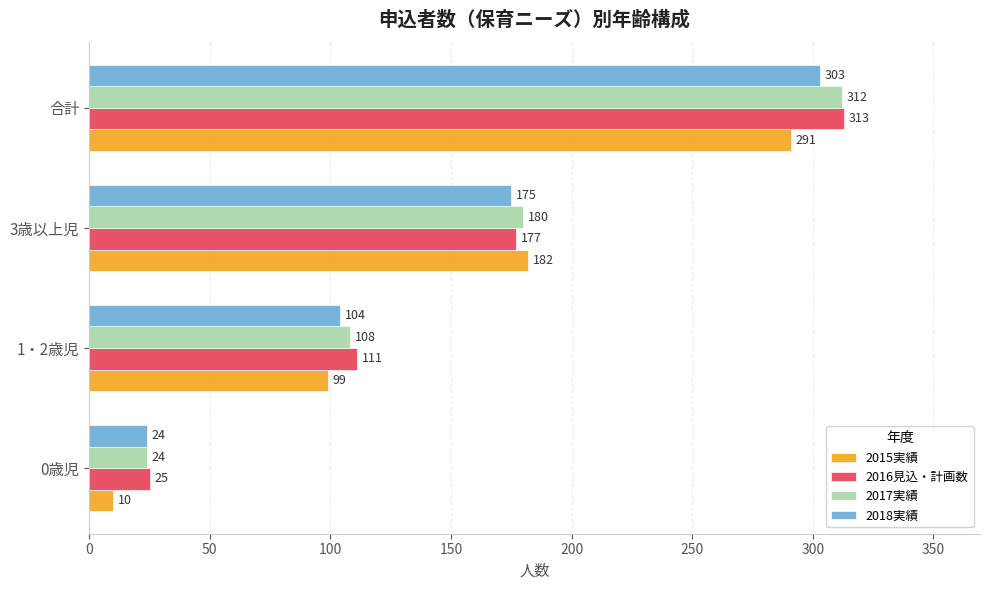

Which category has the lowest value across all series?

0歳児